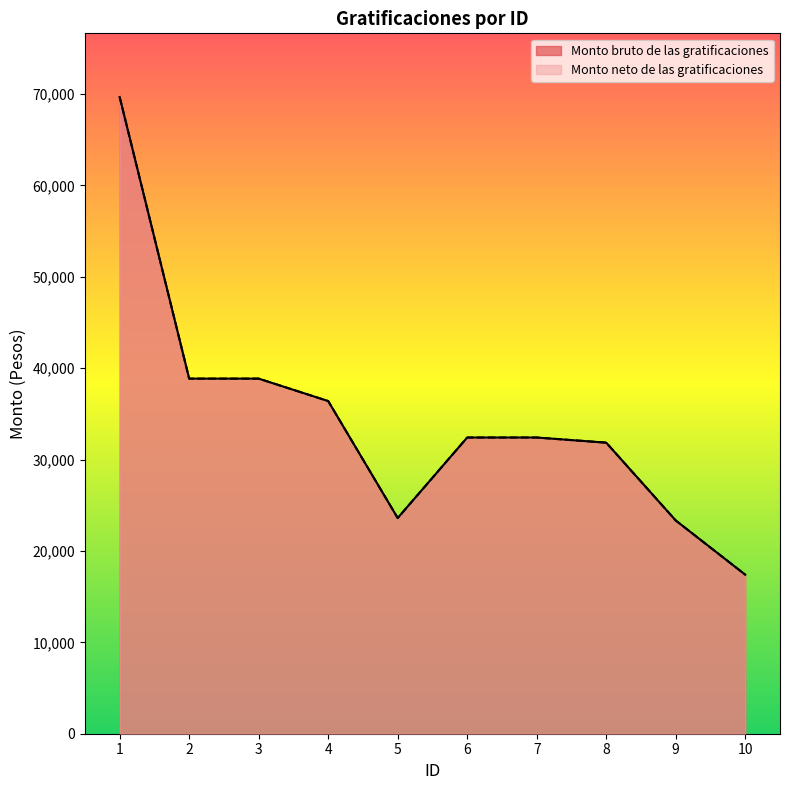

Reading left to right, extract all data points from this chart.

Monto bruto de las gratificaciones: 69673.3	38856.8	38856.8	36401.6	23603.1	32412.5	32412.5	31849.0	23332.6	17402.6
Monto neto de las gratificaciones: 69673.3	38856.8	38856.8	36401.6	23603.1	32412.5	32412.5	31849.0	23332.6	17402.6